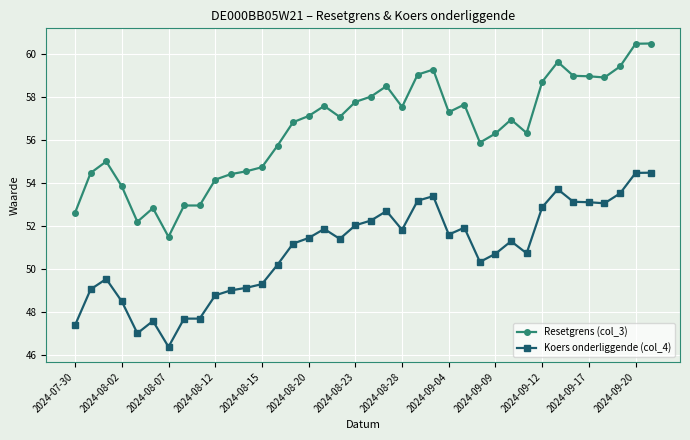

What are all the series names shown in the legend?

Resetgrens (col_3), Koers onderliggende (col_4)